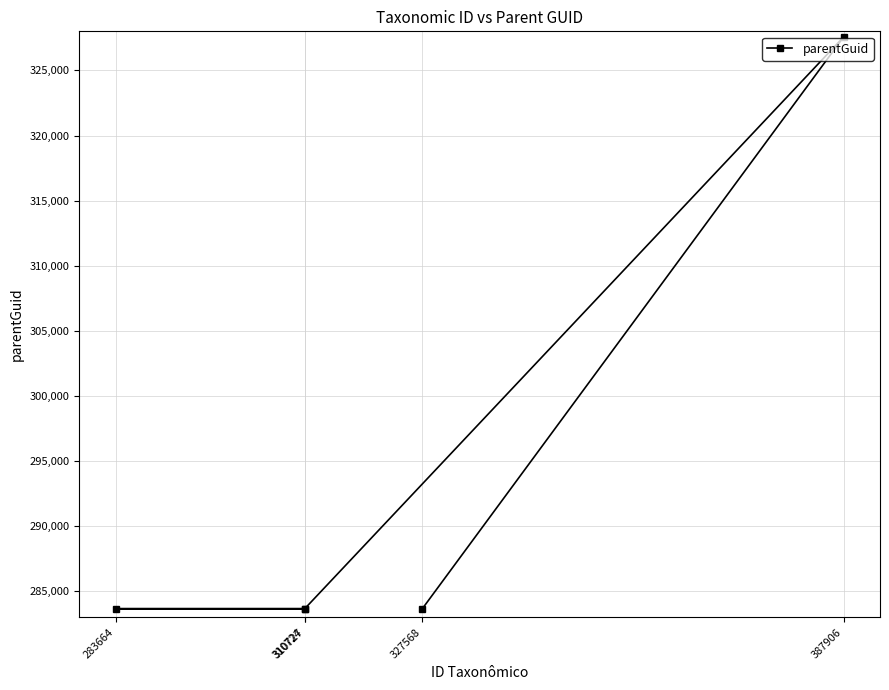

Which has a higher value, 387906 or 310724?

387906